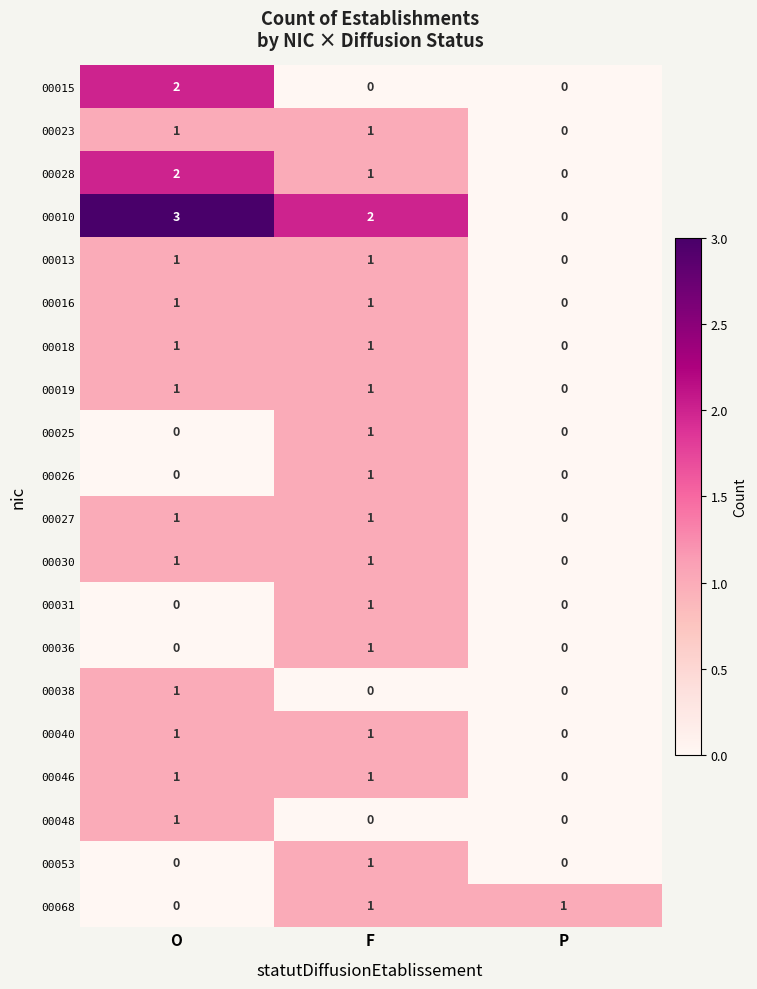

Is it true that 00036 equals 2 at F?

False